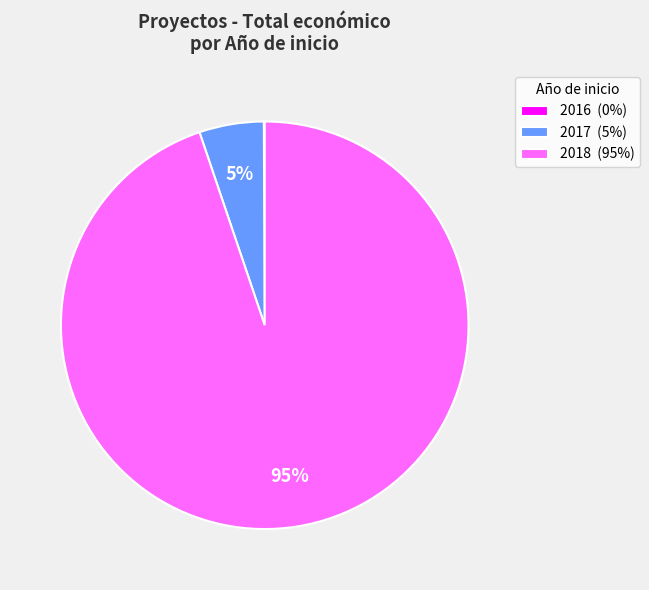

To the nearest percent, what is the average slice percentage?

33%